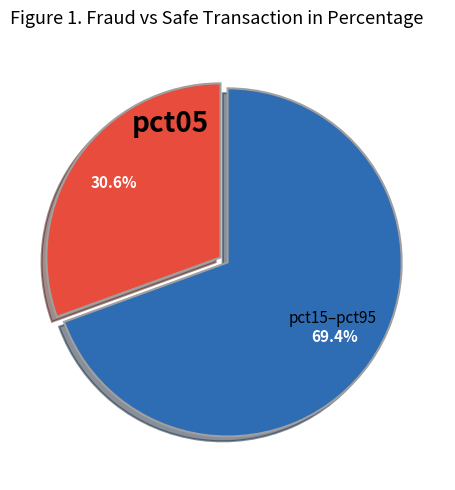

How many segments does this pie chart have?

2